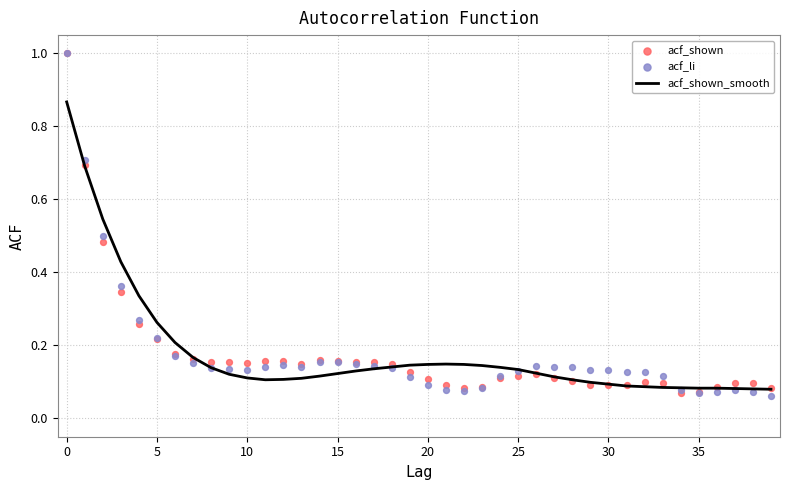

At how many categories does at least one series exceed 0?

40